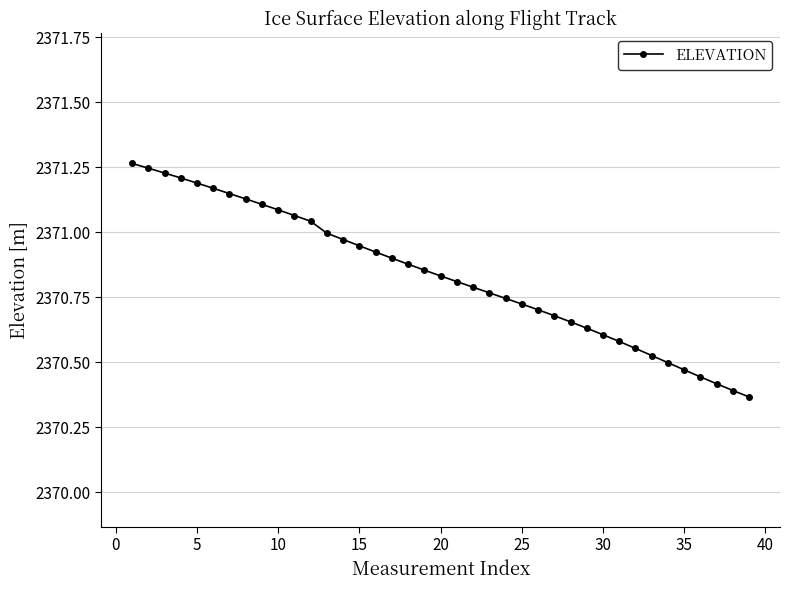

What is the sum of all values?

92462.5